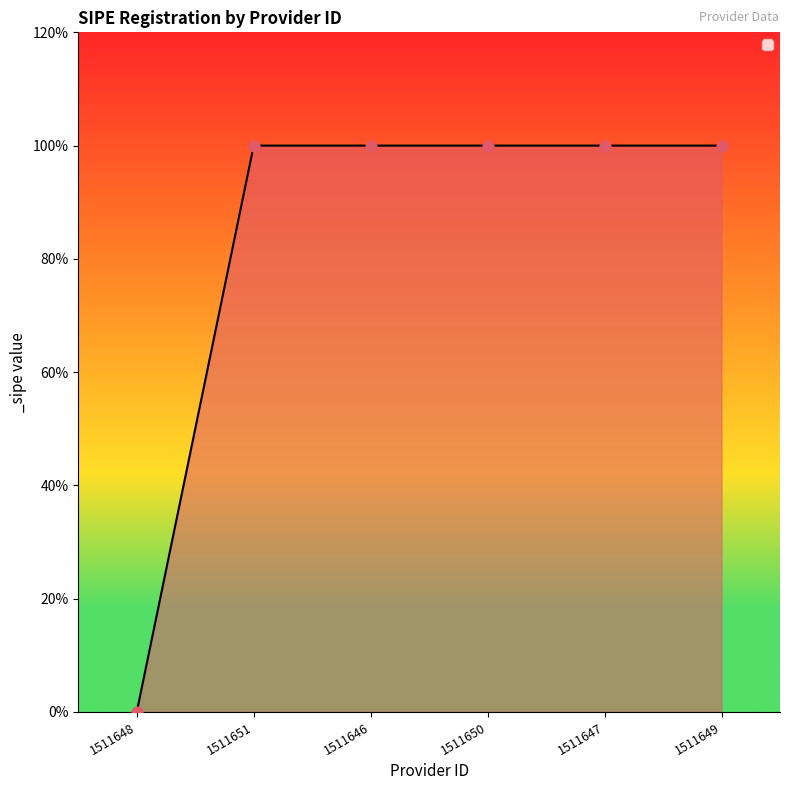

Does the chart have visible grid lines?

No